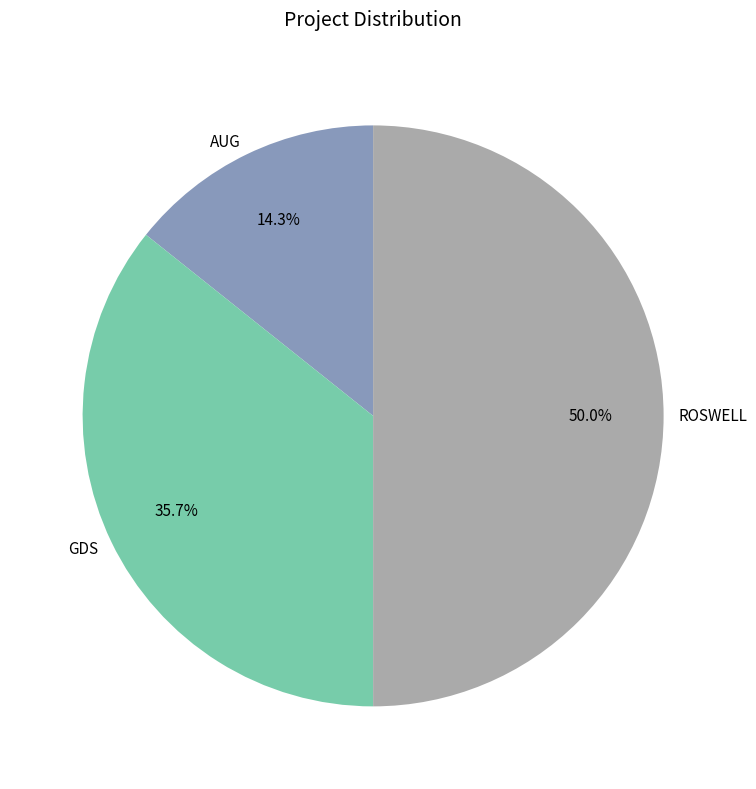

Rank the categories by value from lowest to highest.

AUG, GDS, ROSWELL